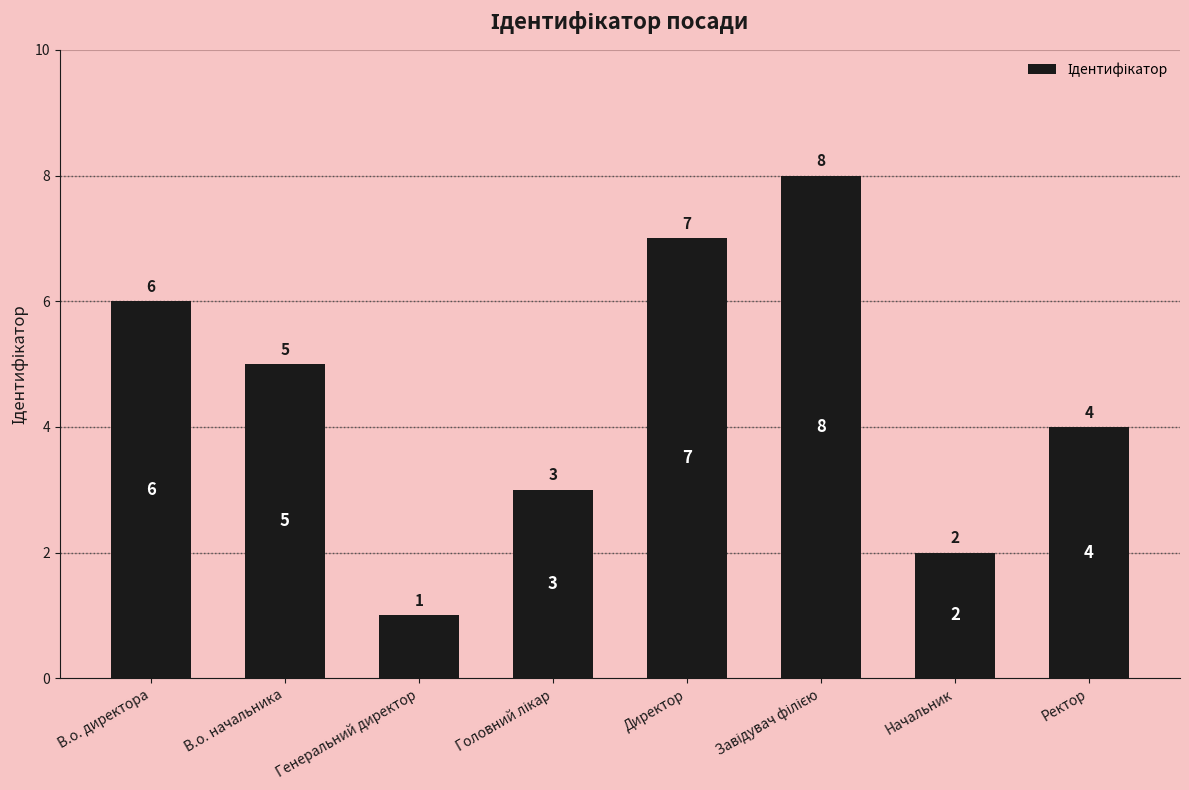

The value at В.о. начальника is 7. True or false?

False